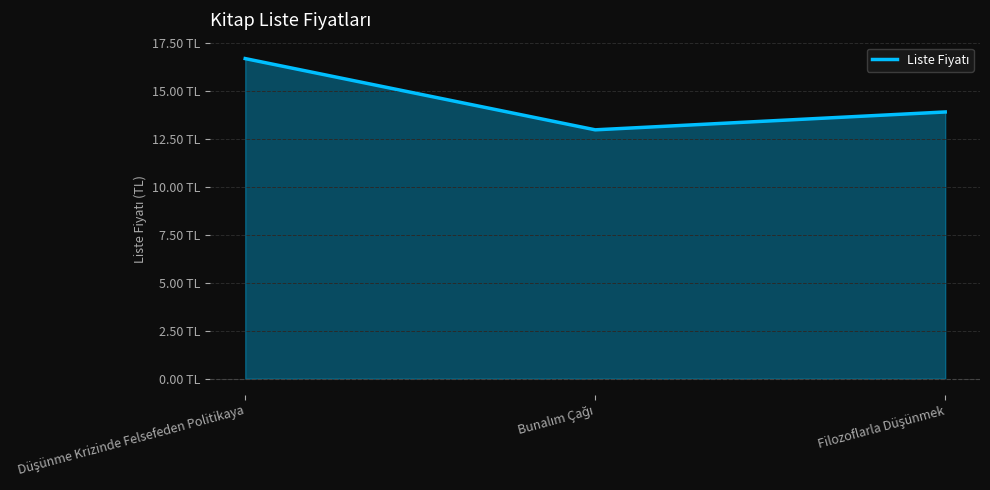

Is this an area chart (filled region under the line)?

Yes